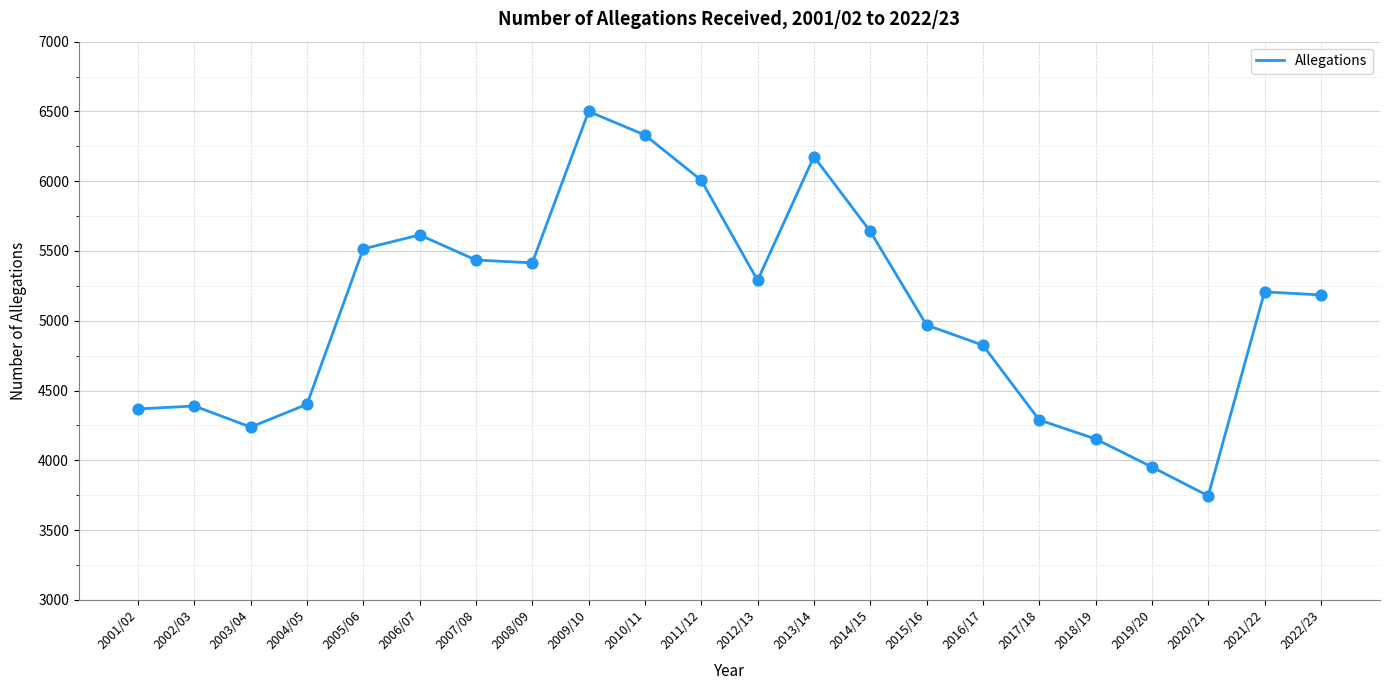

What is the change in value from 2001/02 to 2018/19?

-215